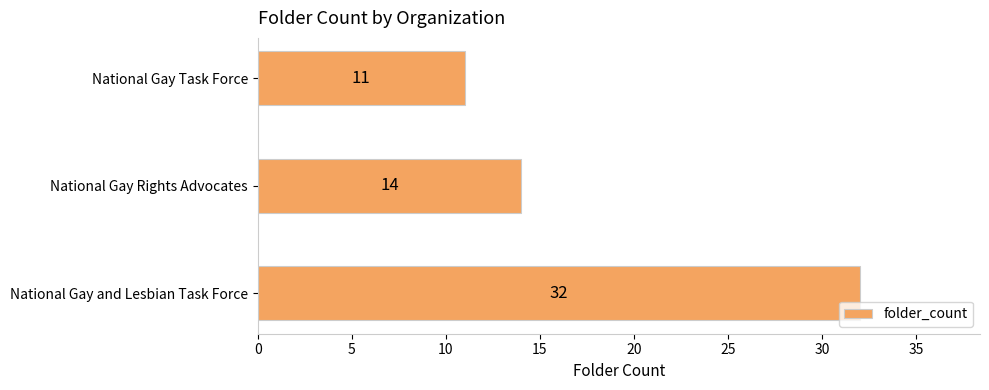

Reading bottom to top, what are all the values shown in this chart?

32	14	11